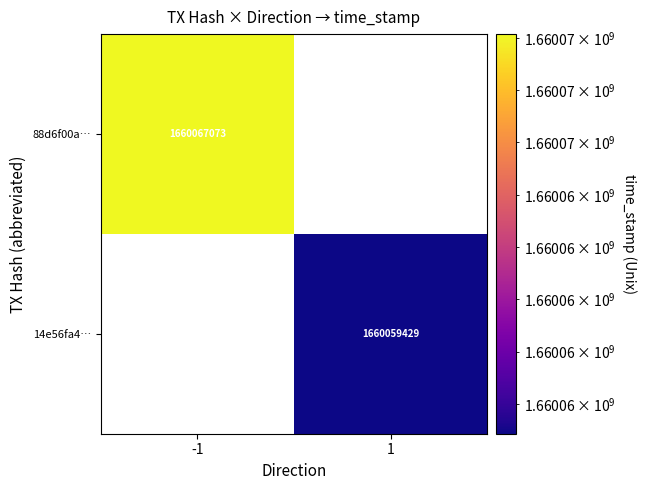

The 88d6f00a… series shows 1660067073 at -1. True or false?

True